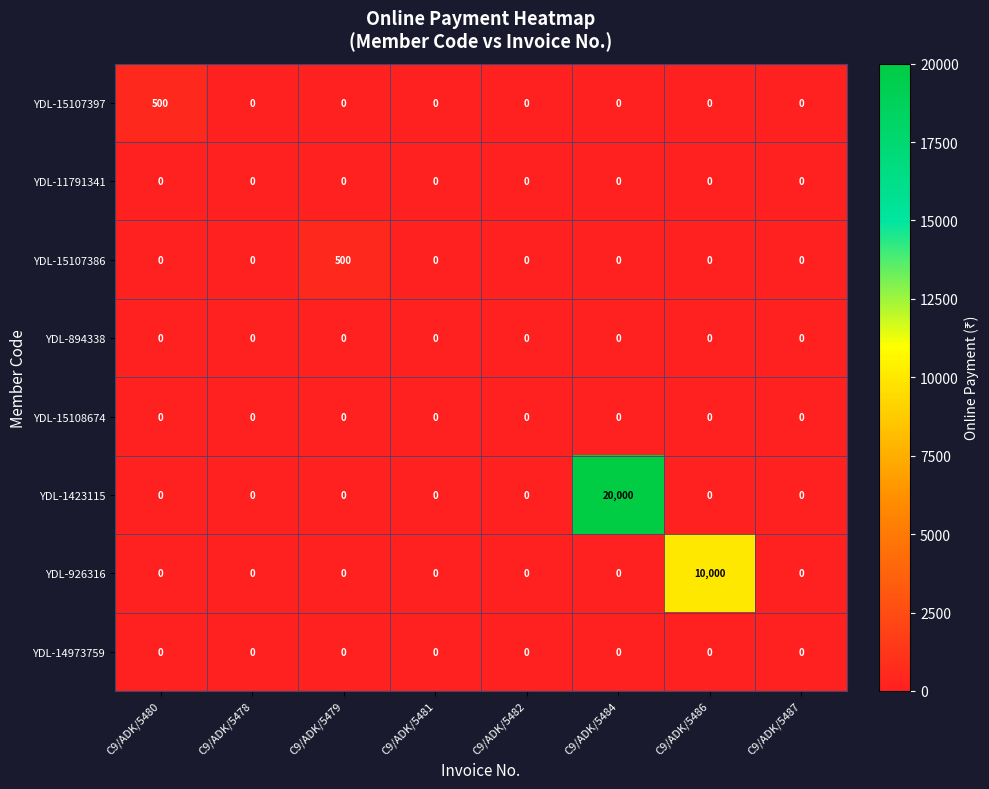

The YDL-926316 series shows -5708 at C9/ADK/5487. True or false?

False